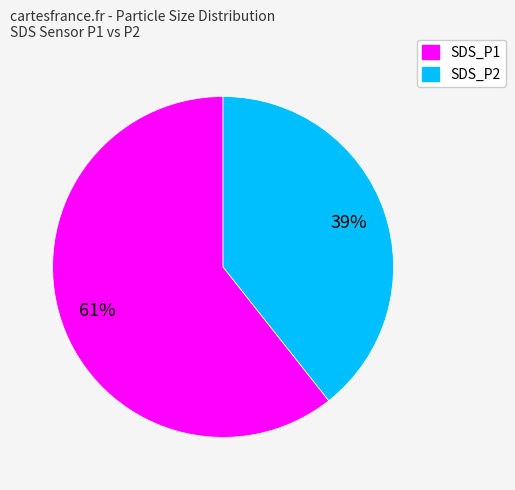

What is the largest slice in the pie chart?

SDS_P1